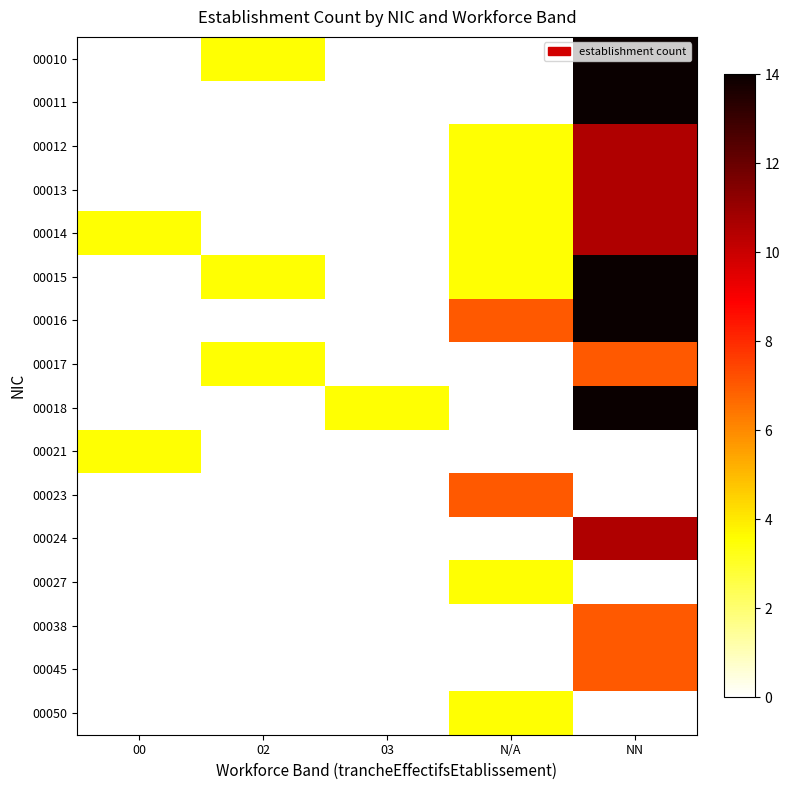

Between 03 and NN, which is larger?

NN